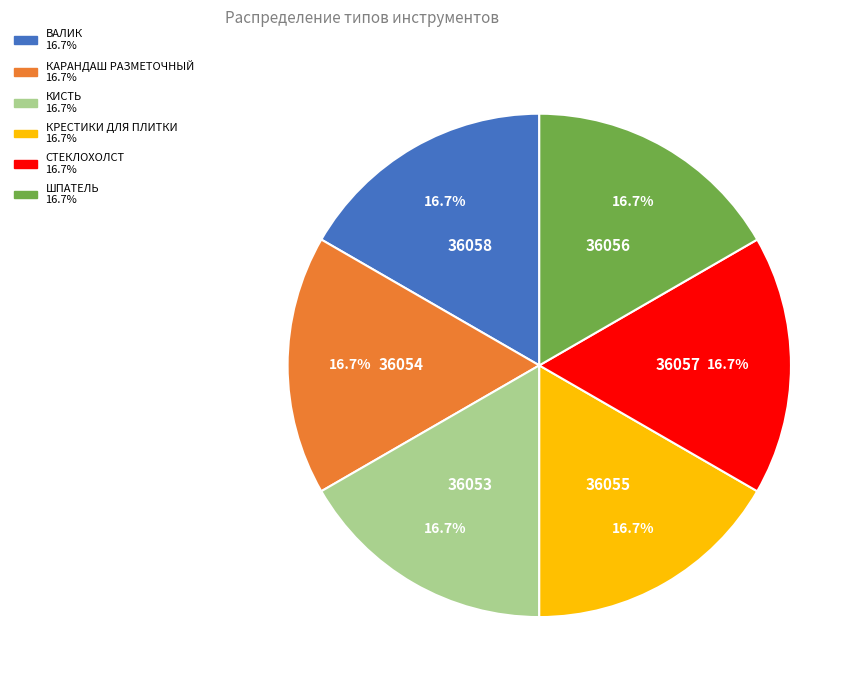

Is there a majority slice in this chart?

No